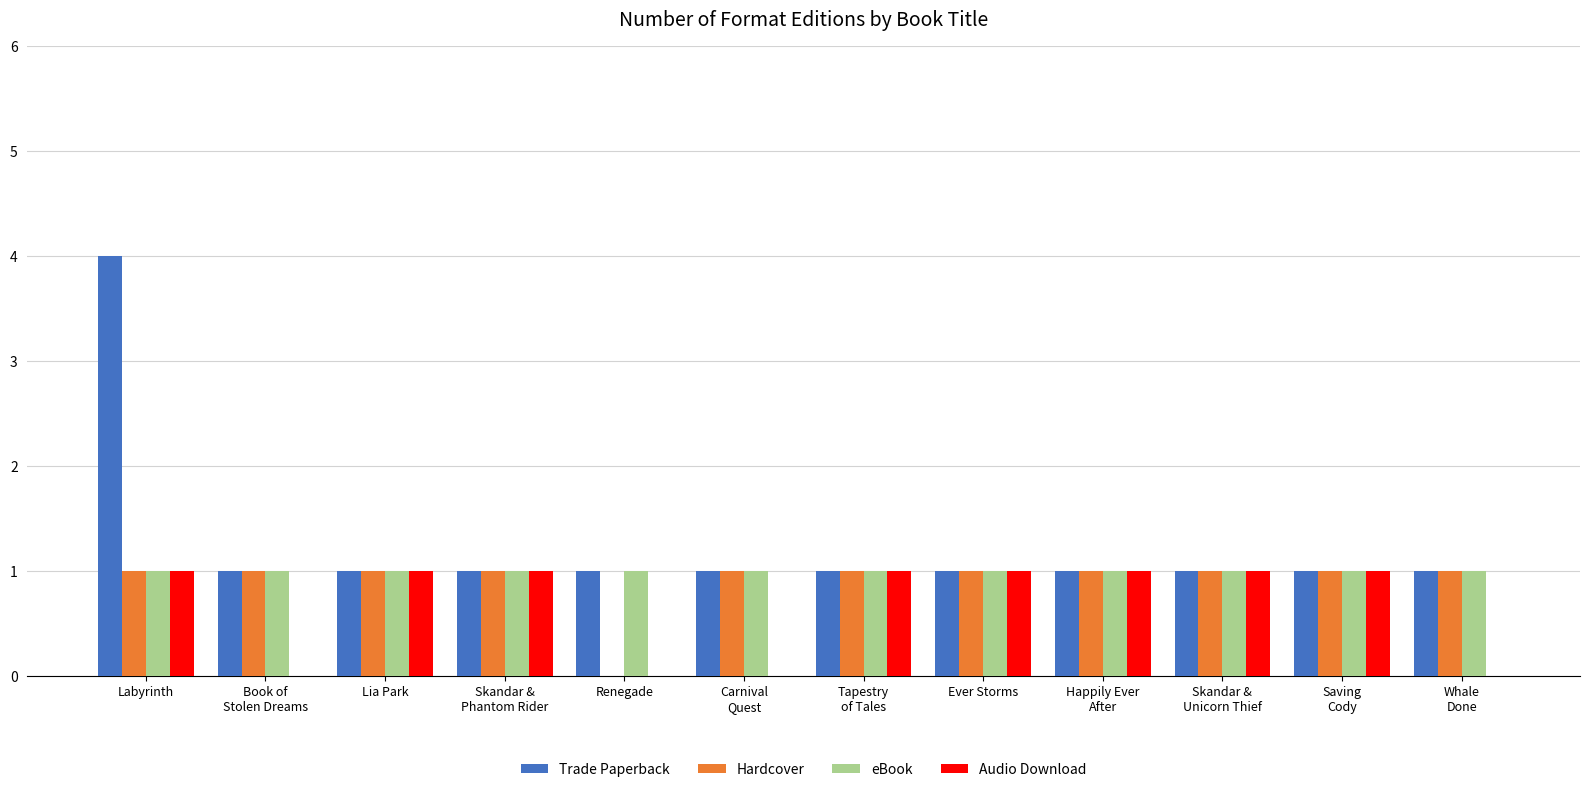

What is the spread (max minus min) of values at Whale
Done?

1